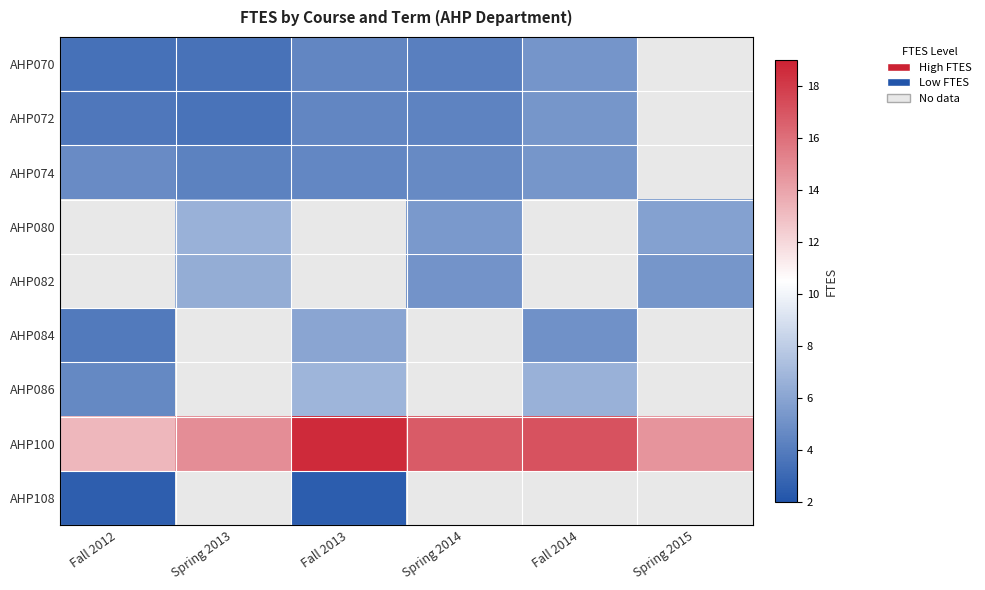

Between Fall 2012 and Spring 2015, which series saw the biggest shift?

AHP100